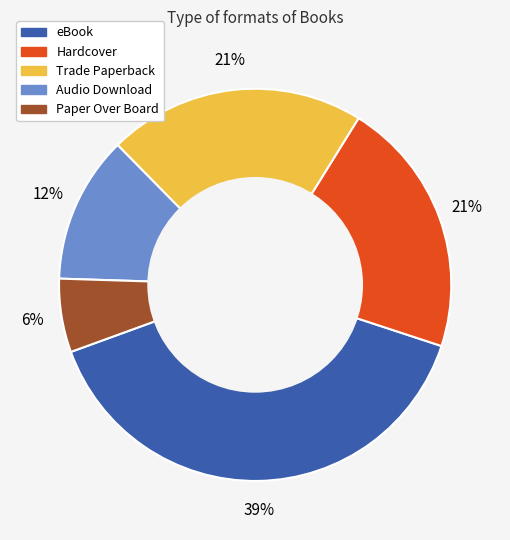

To the nearest percent, what is the difference between the eBook and Hardcover slice percentages?

18%